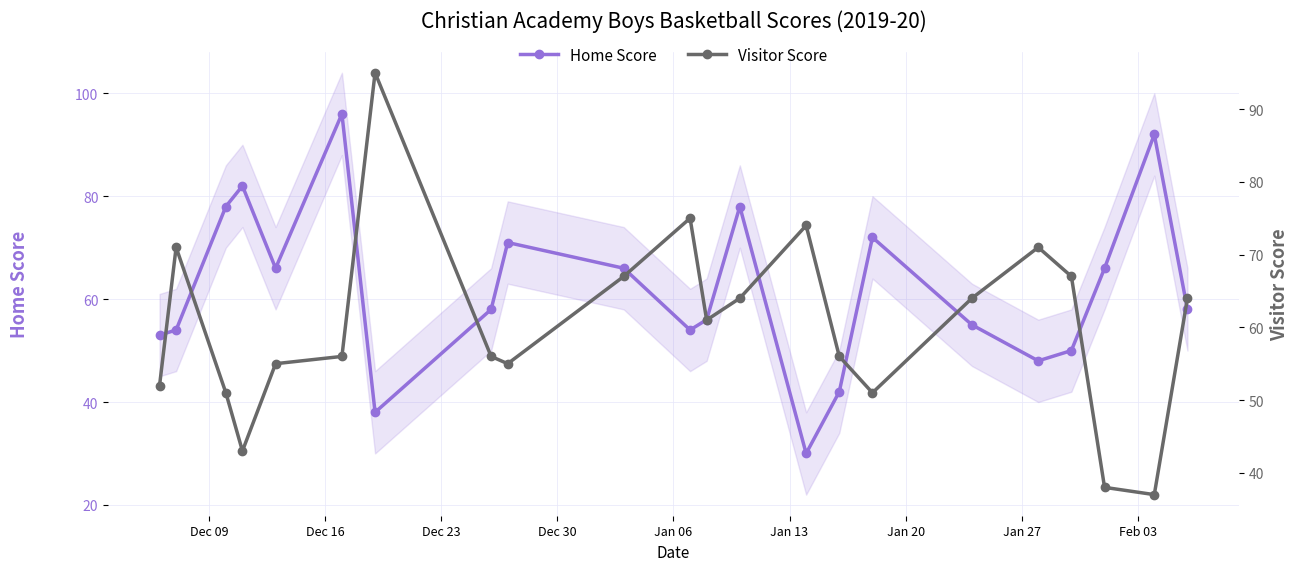

What is the highest value of the Home Score series?

96